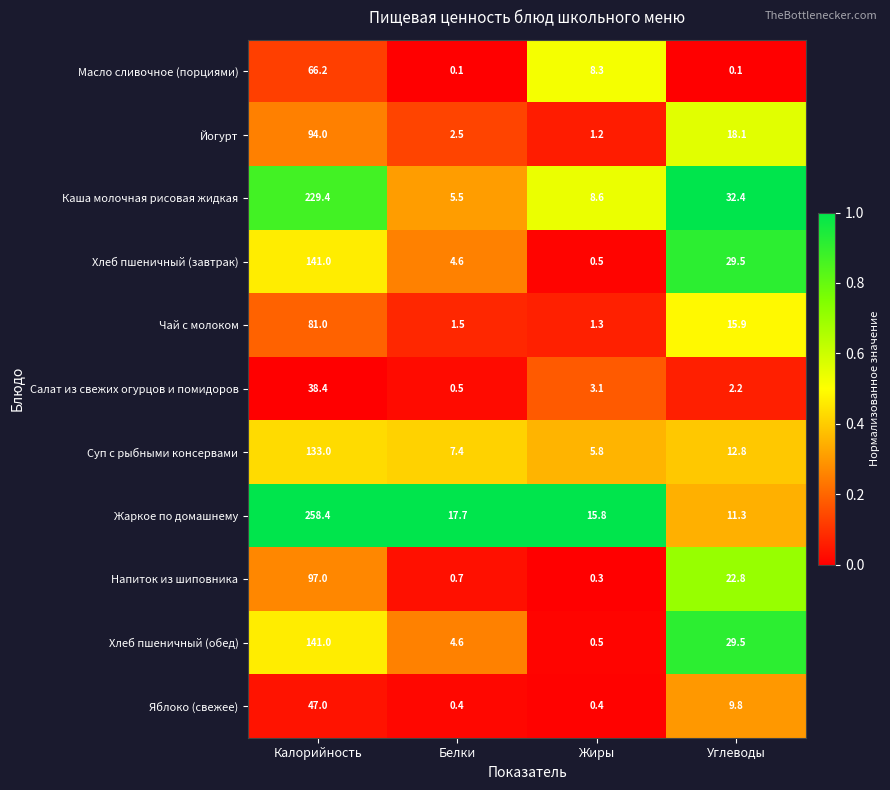

What is the difference between the Йогурт values at Жиры and Белки?

1.3